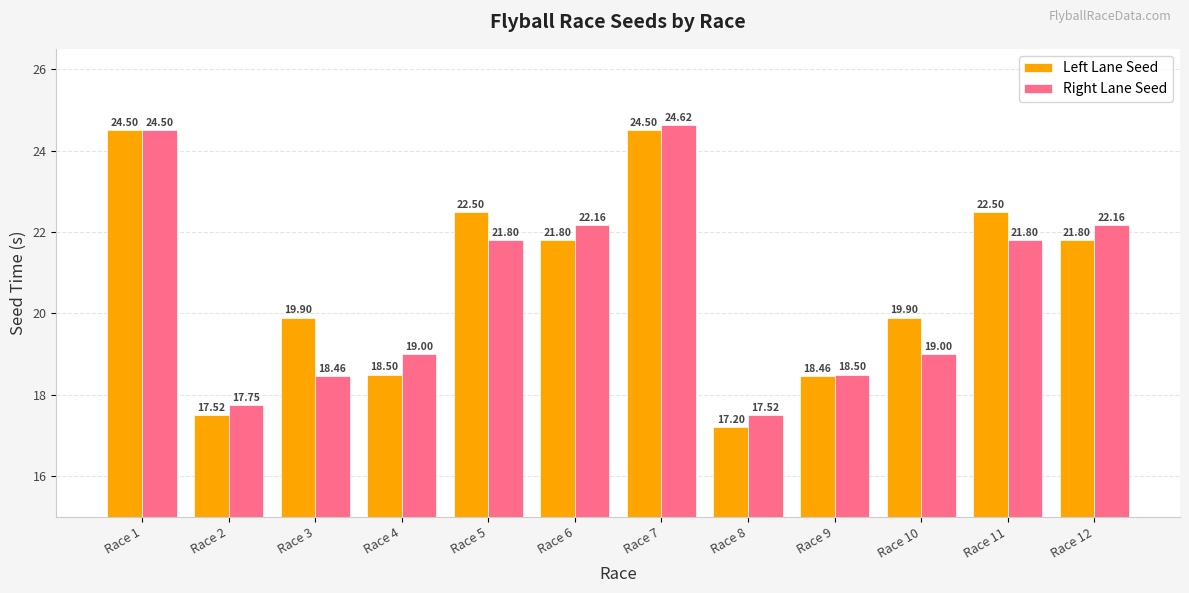

True or false: Right Lane Seed has a value of 5.0 at Race 6.

False